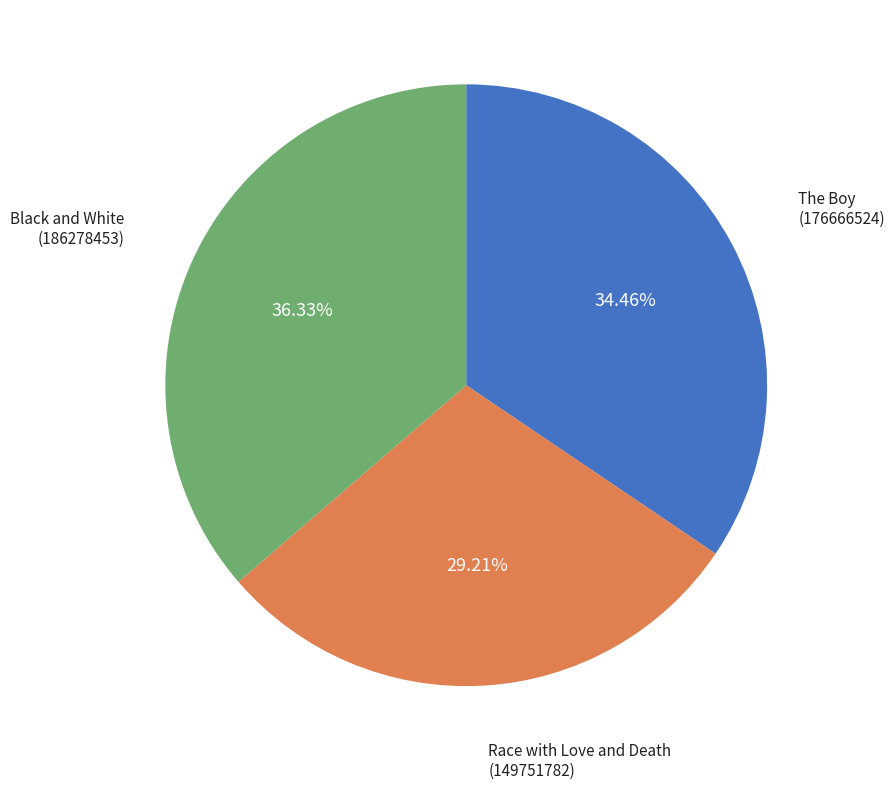

Does any single category account for the majority?

No